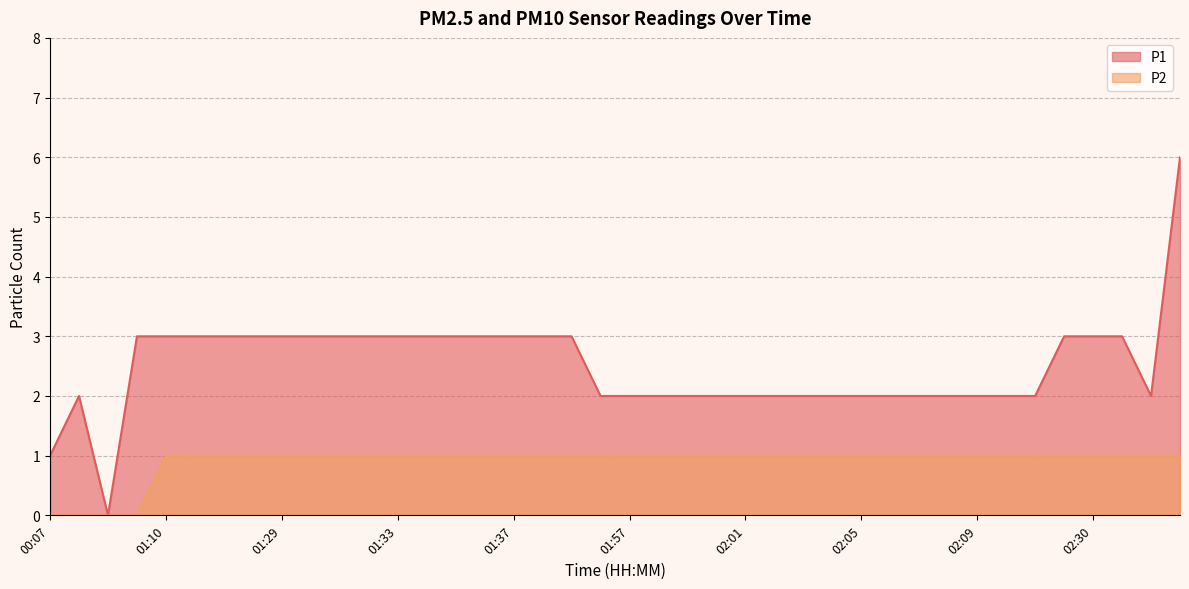

Where is P2 nearest to the value 0?

00:07